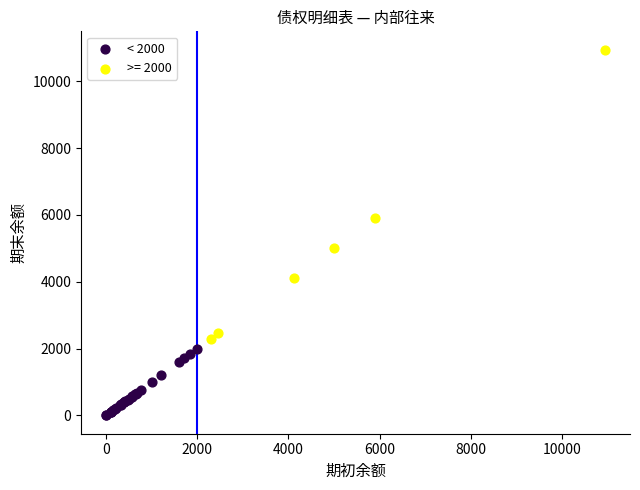

Which series reaches the maximum Y coordinate?

>= 2000